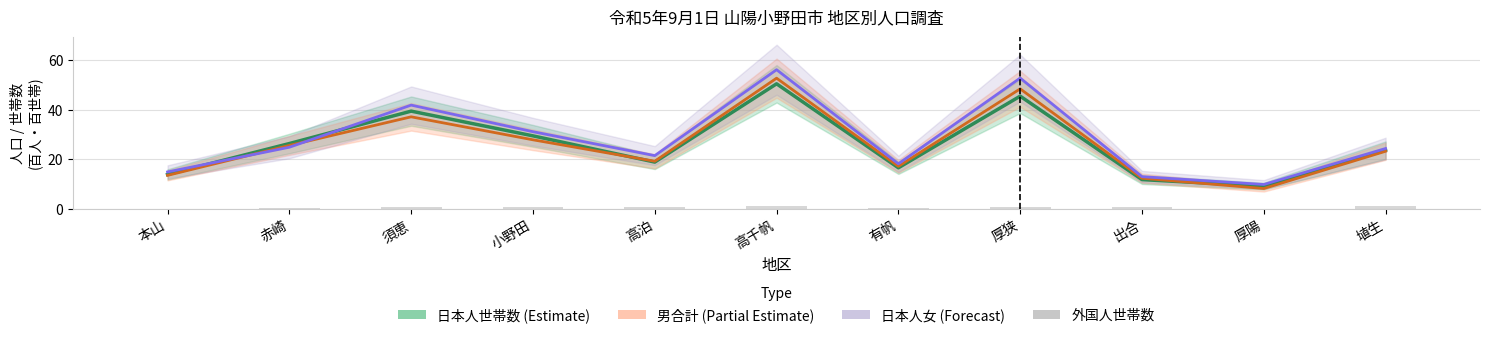

Which series has the largest range (max minus min)?

日本人女